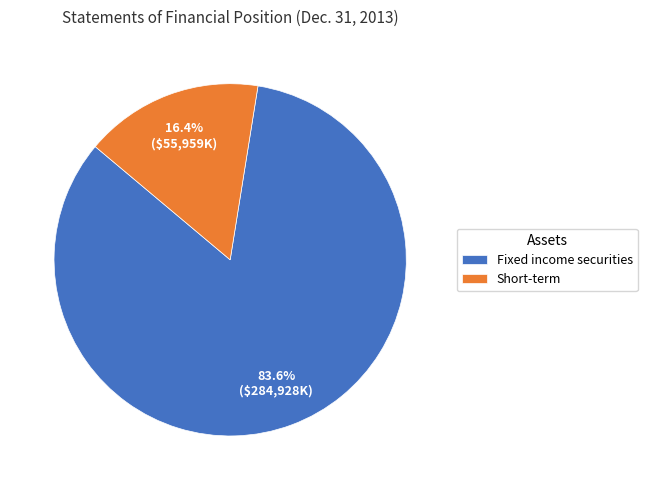

Rank the categories by value from highest to lowest.

Fixed income securities, Short-term